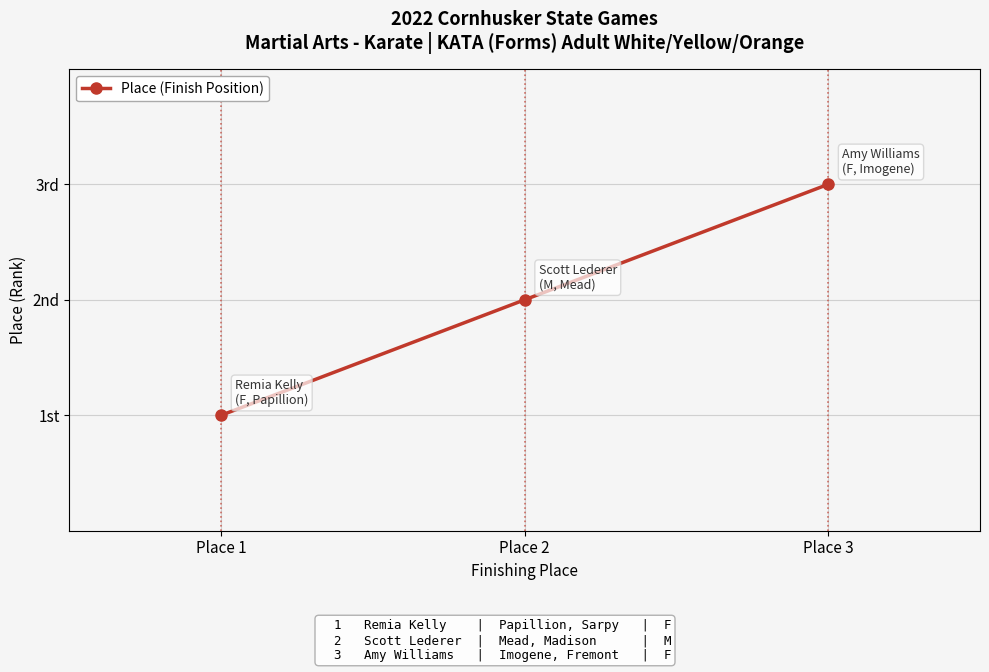

Approximately how many times larger is the value at Place 1 compared to Place 3?

0.3